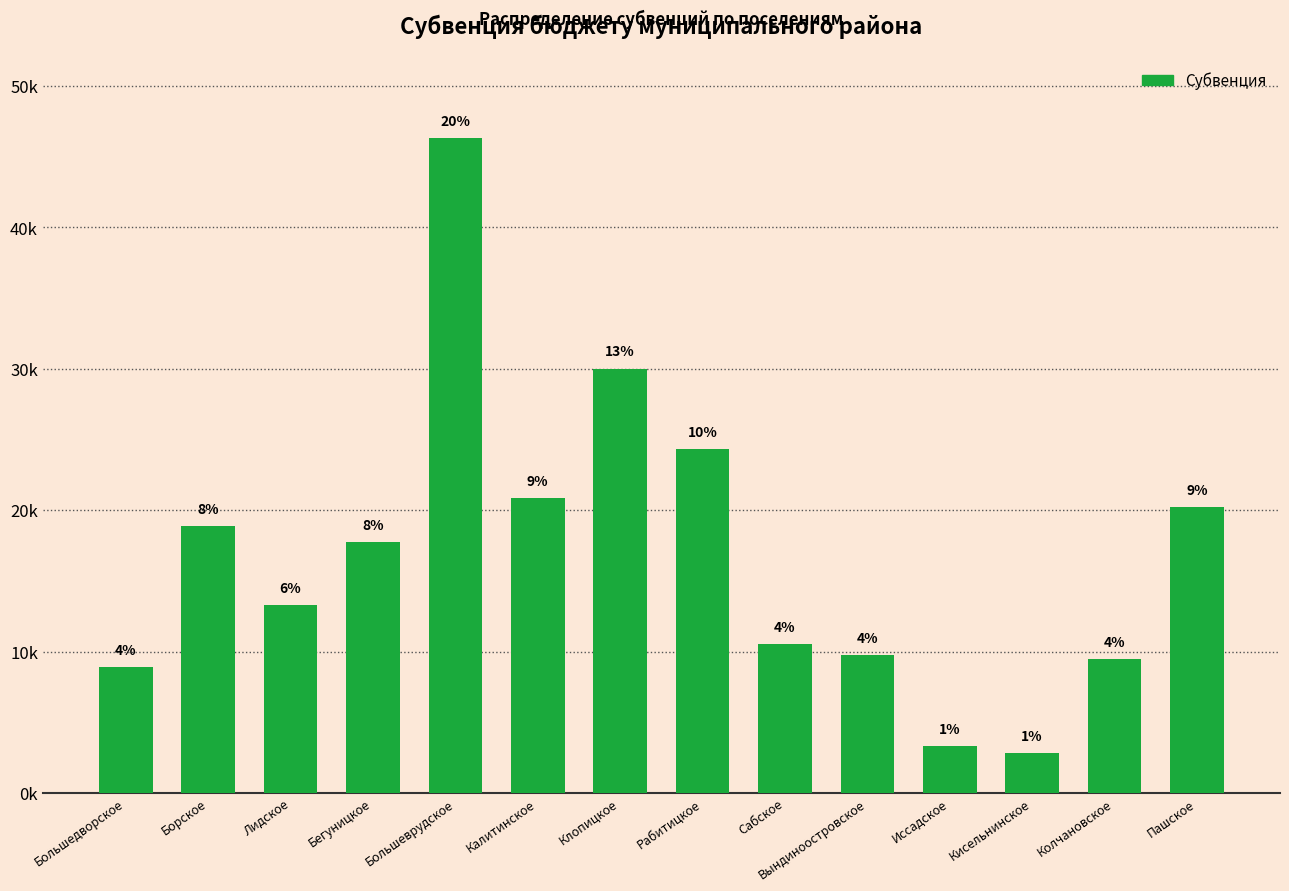

Which category has the highest value across all series?

Большеврудское